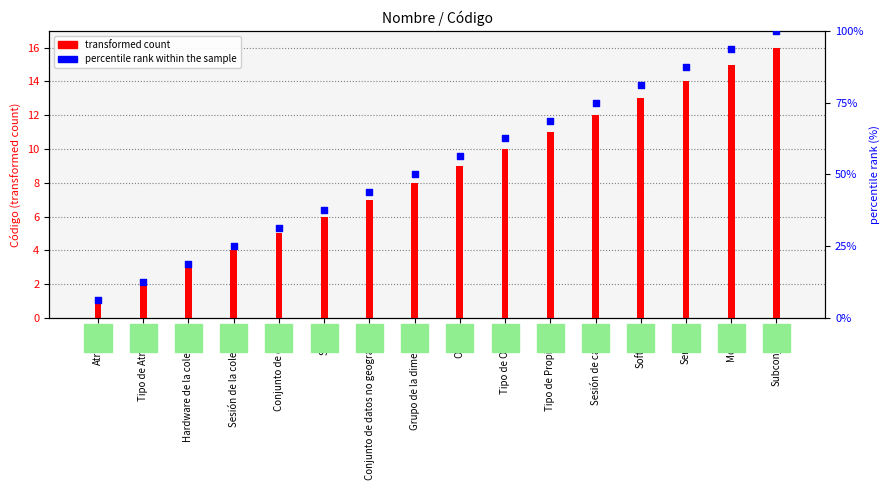

Which series reaches the minimum Y coordinate?

transformed count